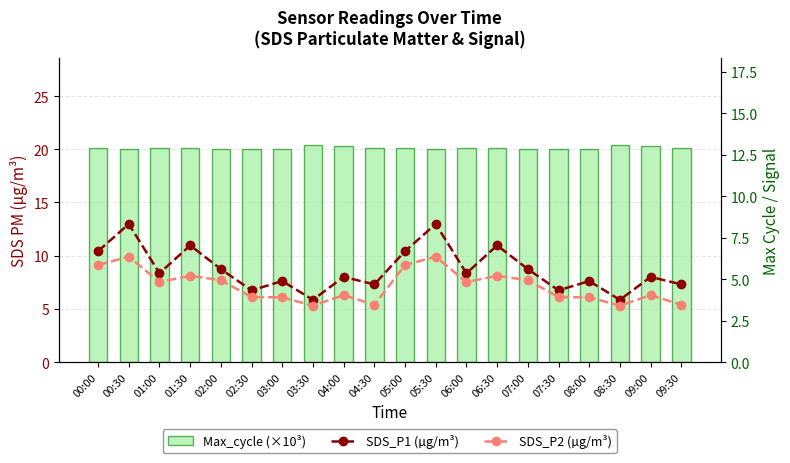

Reading left to right, extract all data points from this chart.

Max_cycle (×10³): 20.1	20.0	20.1	20.1	20.1	20.1	20.0	20.4	20.3	20.1	20.1	20.0	20.1	20.1	20.1	20.1	20.0	20.4	20.3	20.1
SDS_P1 (µg/m³): 6.7	8.3	5.3	7.0	5.6	4.3	4.9	3.8	5.1	4.7	6.7	8.3	5.3	7.0	5.6	4.3	4.9	3.8	5.1	4.7
SDS_P2 (µg/m³): 5.8	6.3	4.8	5.2	4.9	3.9	3.9	3.4	4.0	3.5	5.8	6.3	4.8	5.2	4.9	3.9	3.9	3.4	4.0	3.5